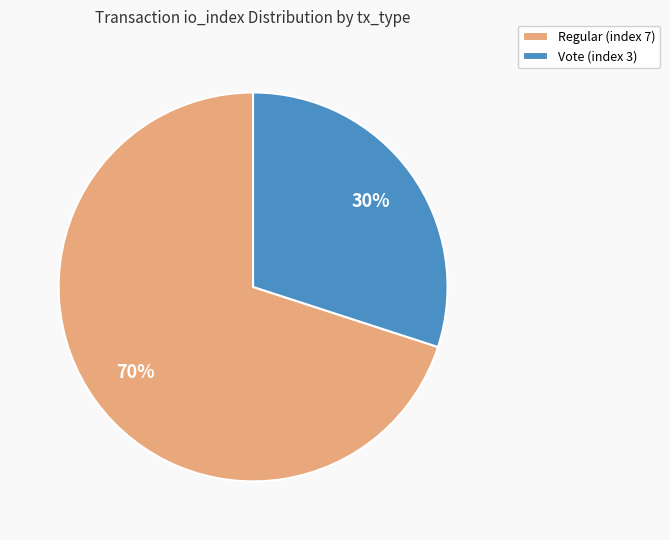

To the nearest percent, what is the average slice percentage?

50%